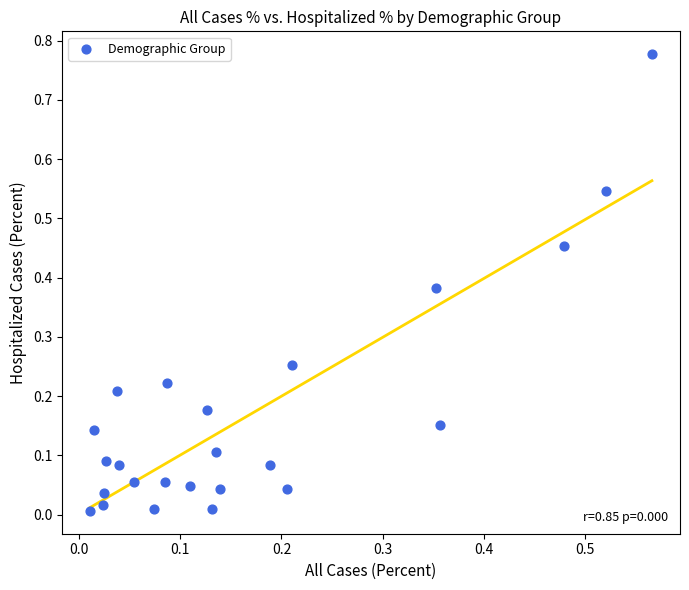

What is the range of X values (max minus min)?

0.6